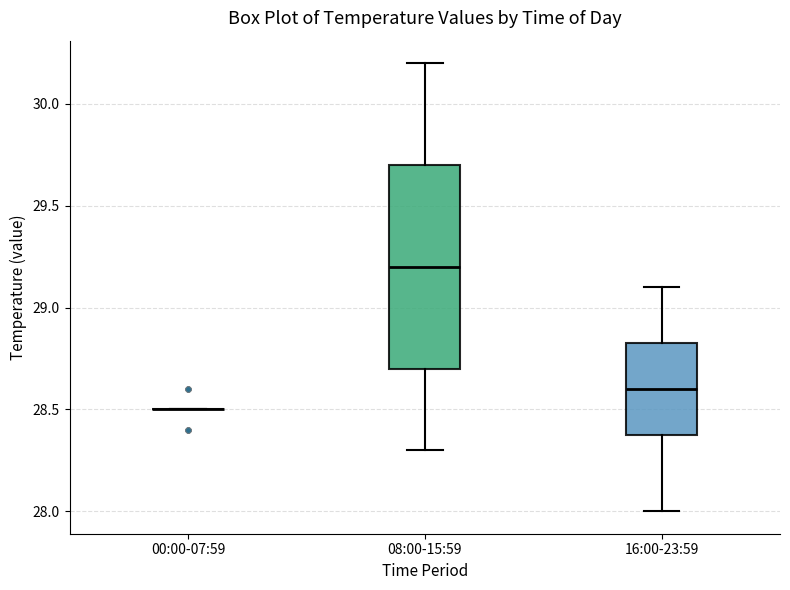

Which box is the tallest, from its lower edge to its upper edge?

08:00-15:59